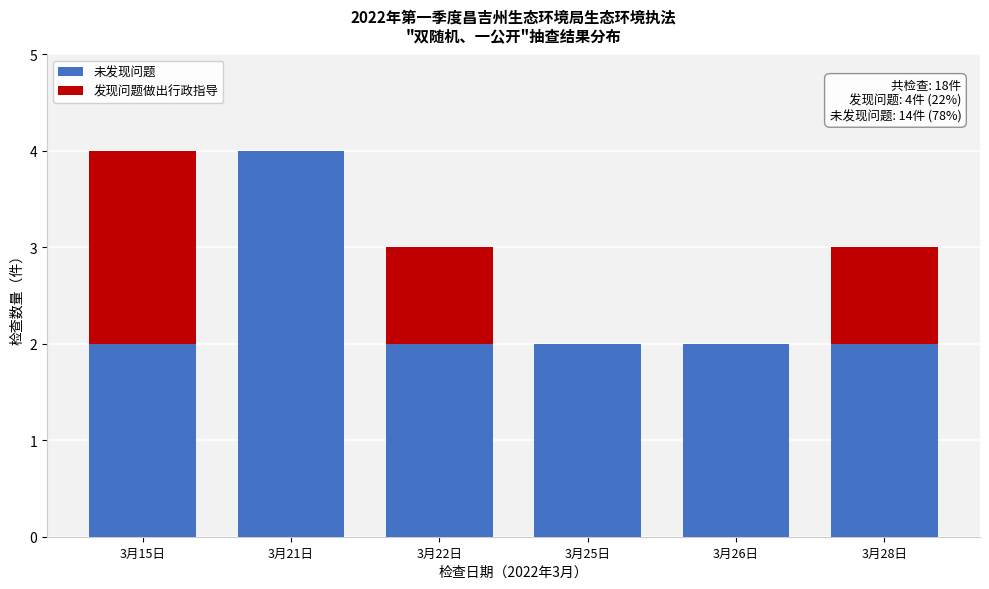

Reading left to right, list the values for the 未发现问题 series.

3月15日=2	3月21日=4	3月22日=2	3月25日=2	3月26日=2	3月28日=2